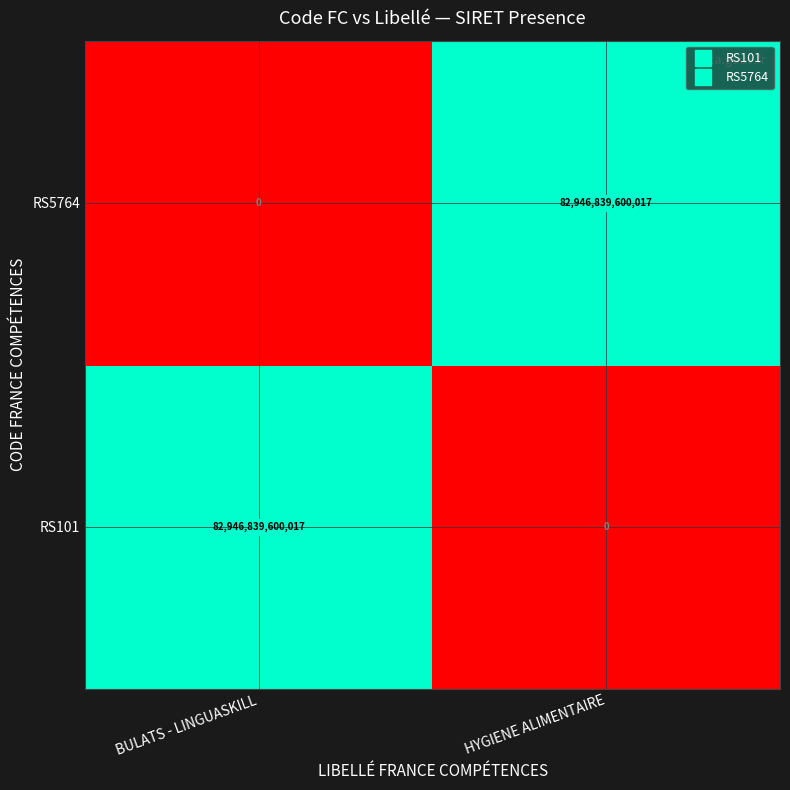

Rank the series at HYGIENE ALIMENTAIRE from lowest to highest value.

RS101, RS5764